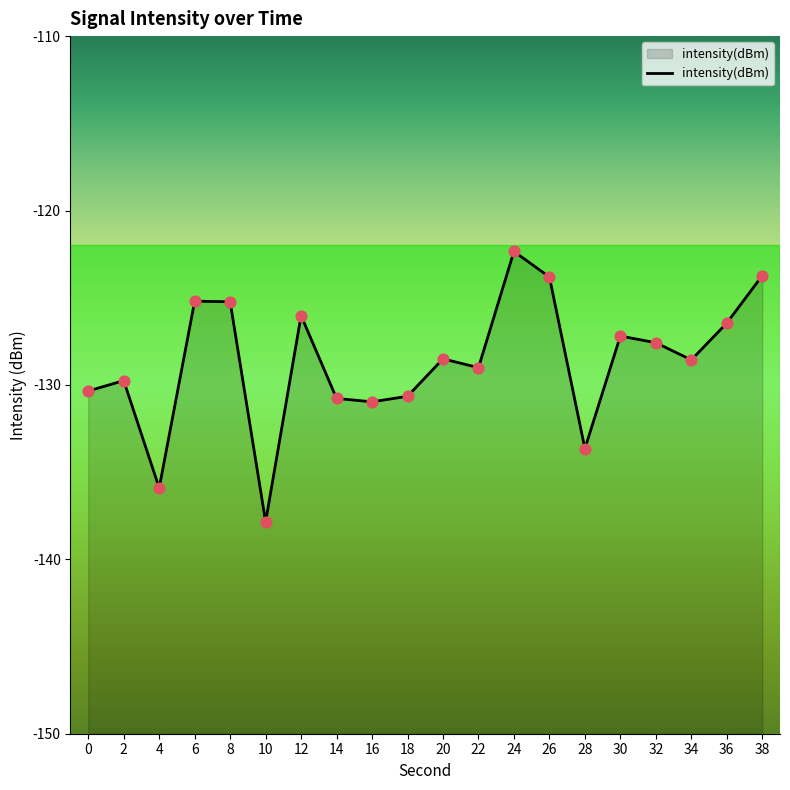

What is the change in value from 20 to 32?

+0.9